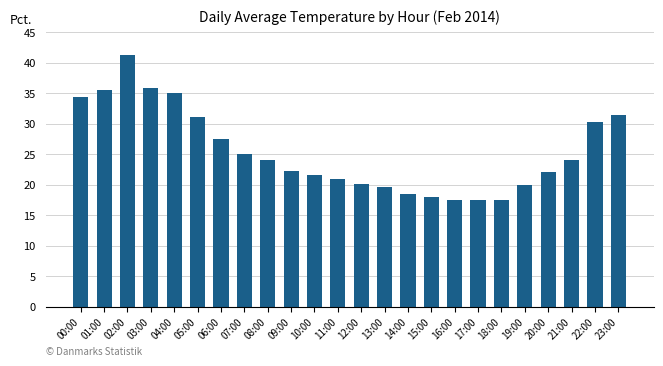

What position from the left is 05:00?

6